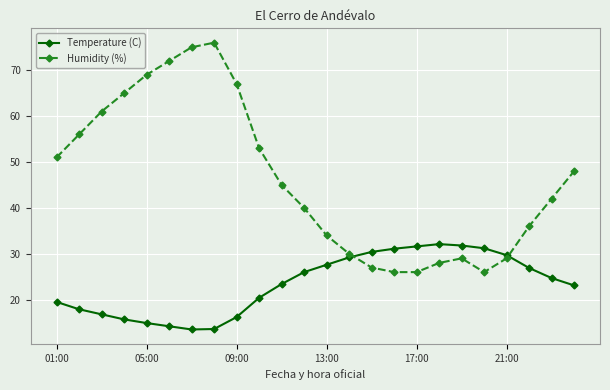

What is the minimum value for Humidity (%)?

26.0